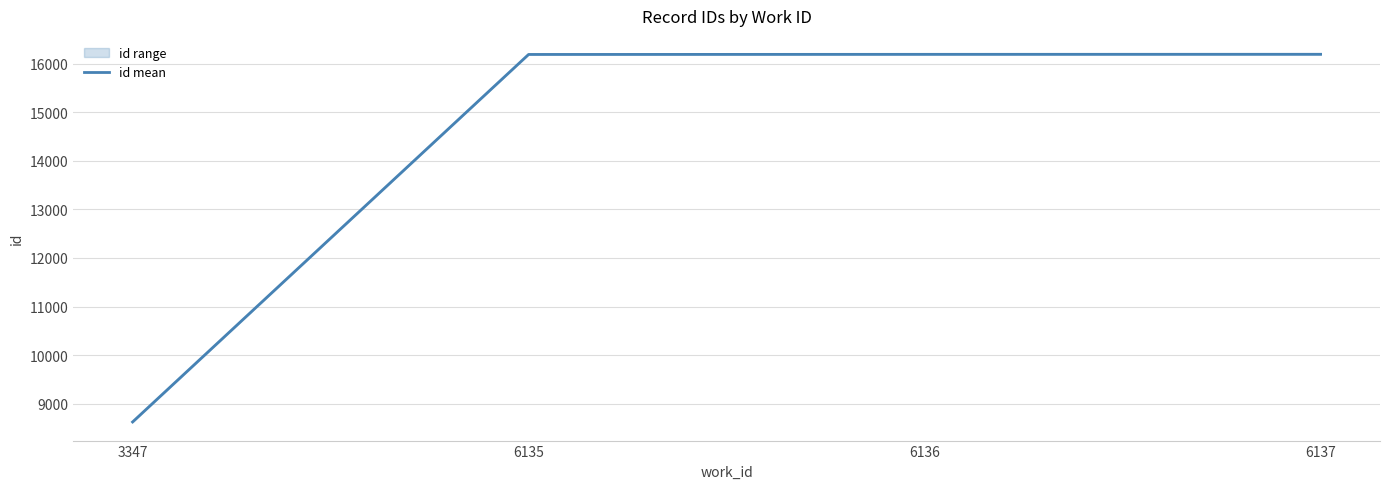

What is the smallest value displayed?

8624.5